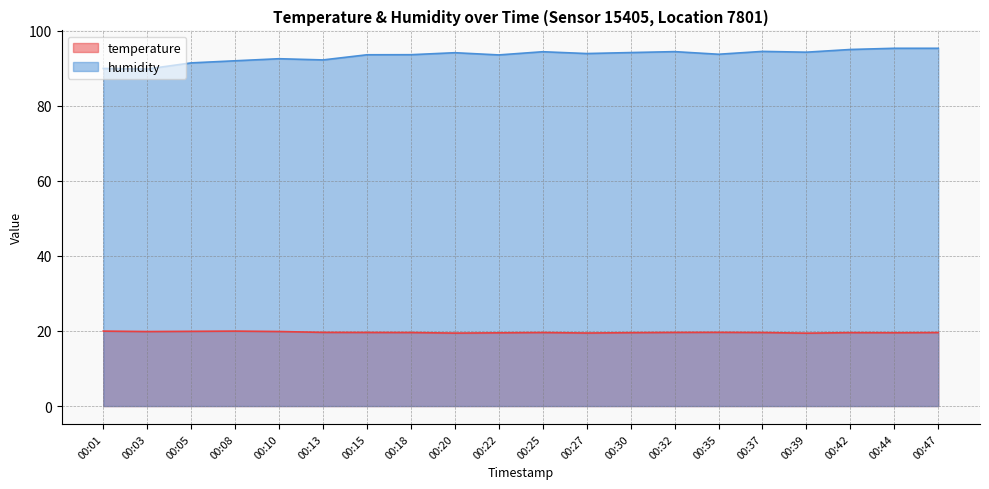

What is the value of the humidity point at the 11th from the left?

94.4